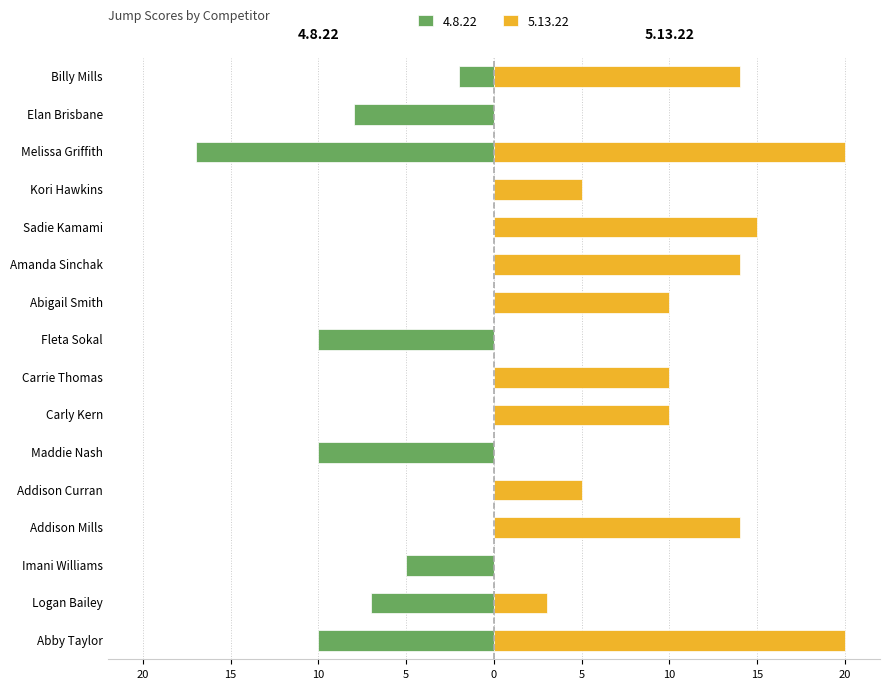

How many groups of bars are there?

16